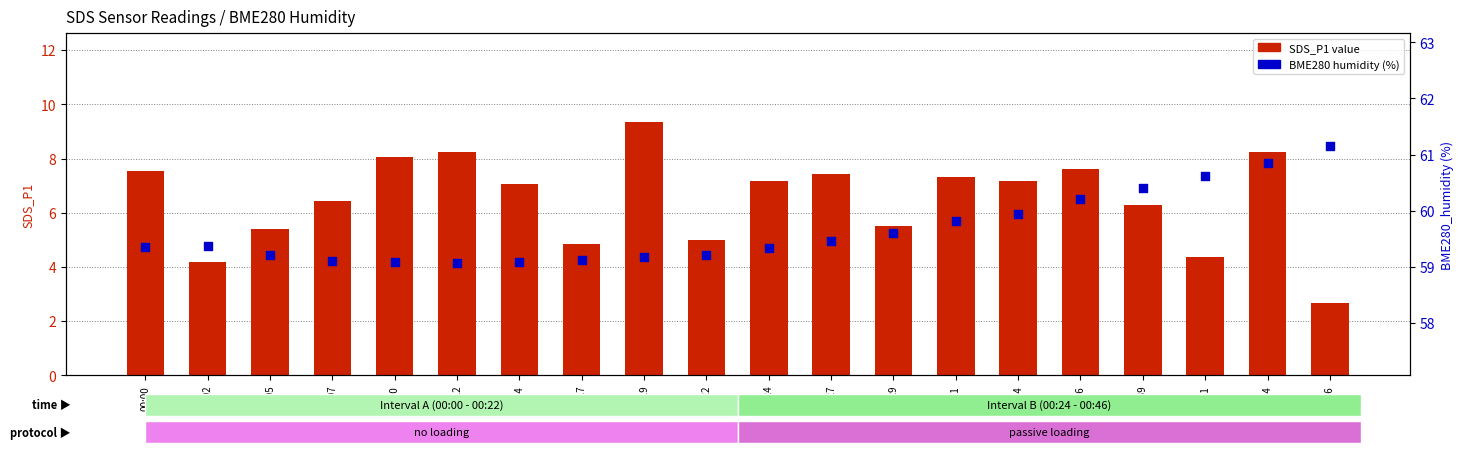

Is the value of SDS_P1 at 00:29 greater than the value of BME280_humidity at 00:44?

No